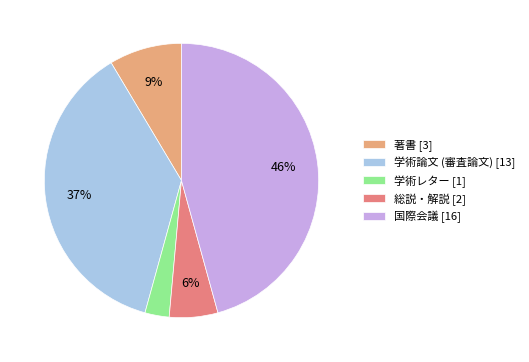

The 著書 slice represents 1% of the pie. True or false?

False